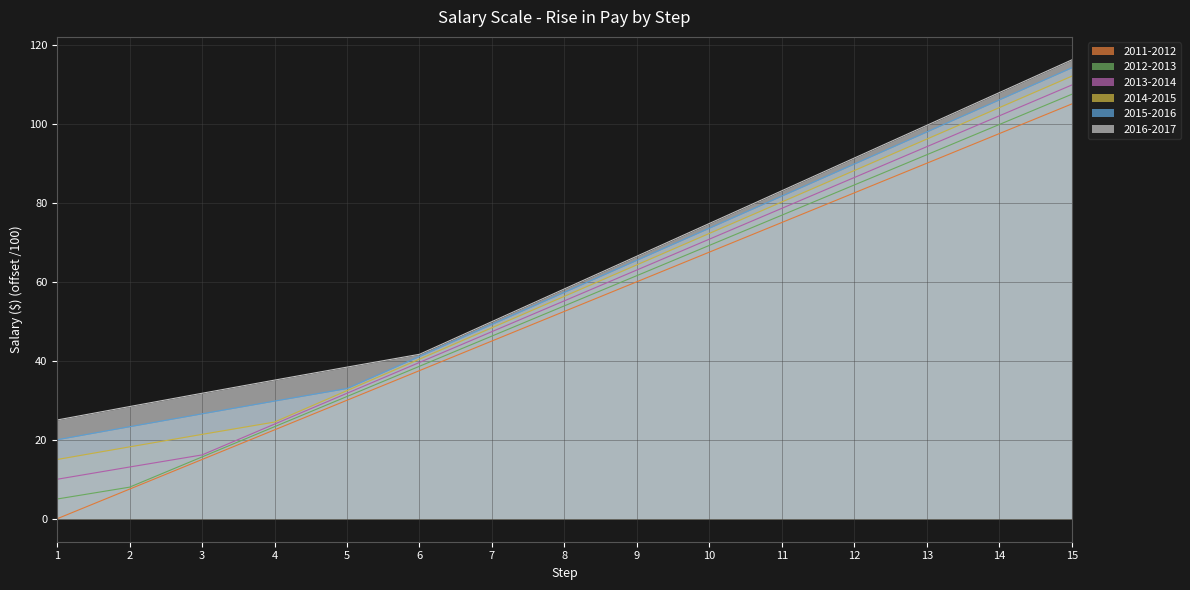

Which has a higher value, 13 or 10?

13